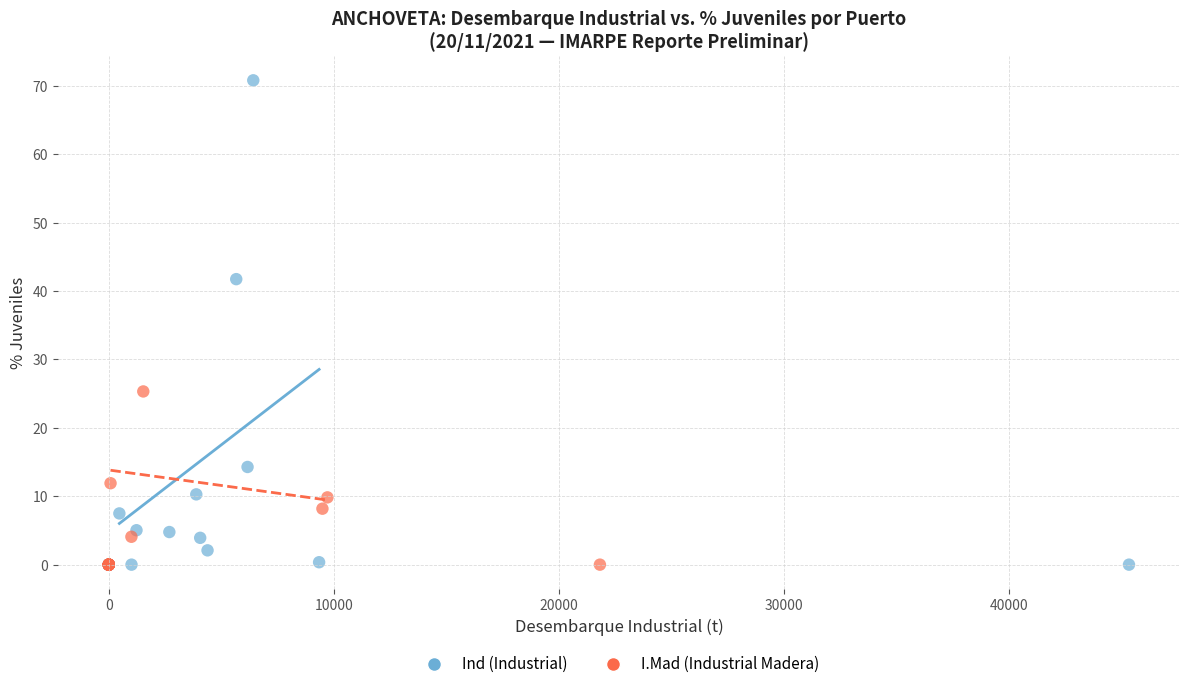

Which series contains the highest Y value?

Ind (Industrial)